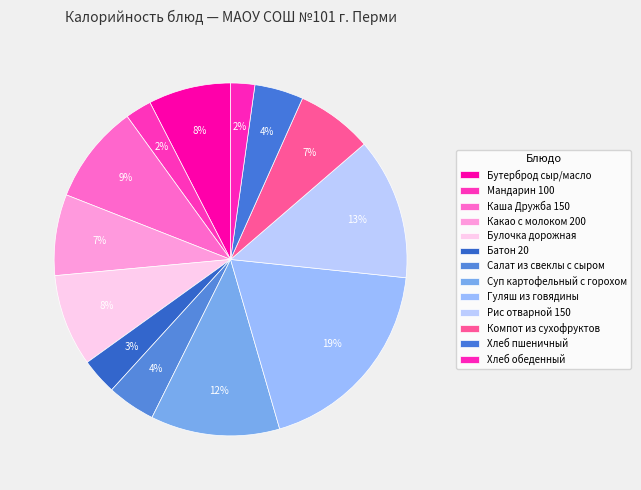

Which slice is the smallest?

Хлеб обеденный